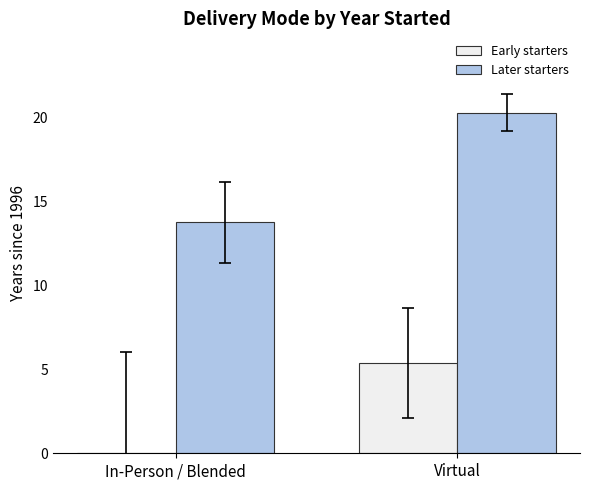

At which label does Early starters first exceed 5?

Virtual